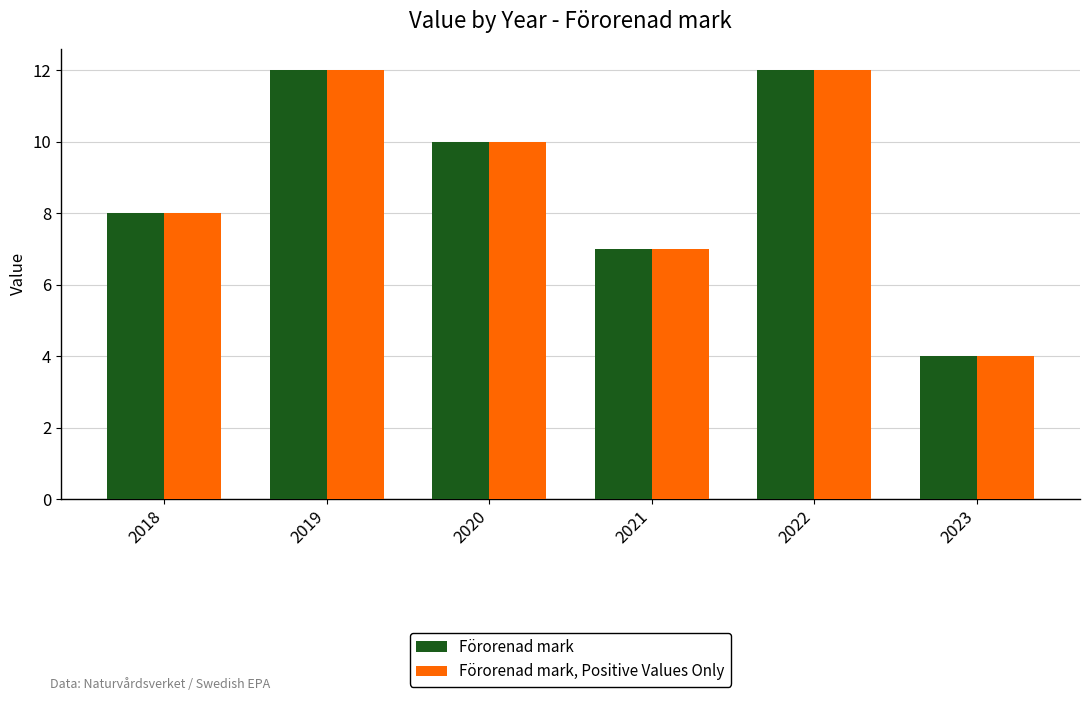

Is it true that Förorenad mark equals 10 at 2020?

True